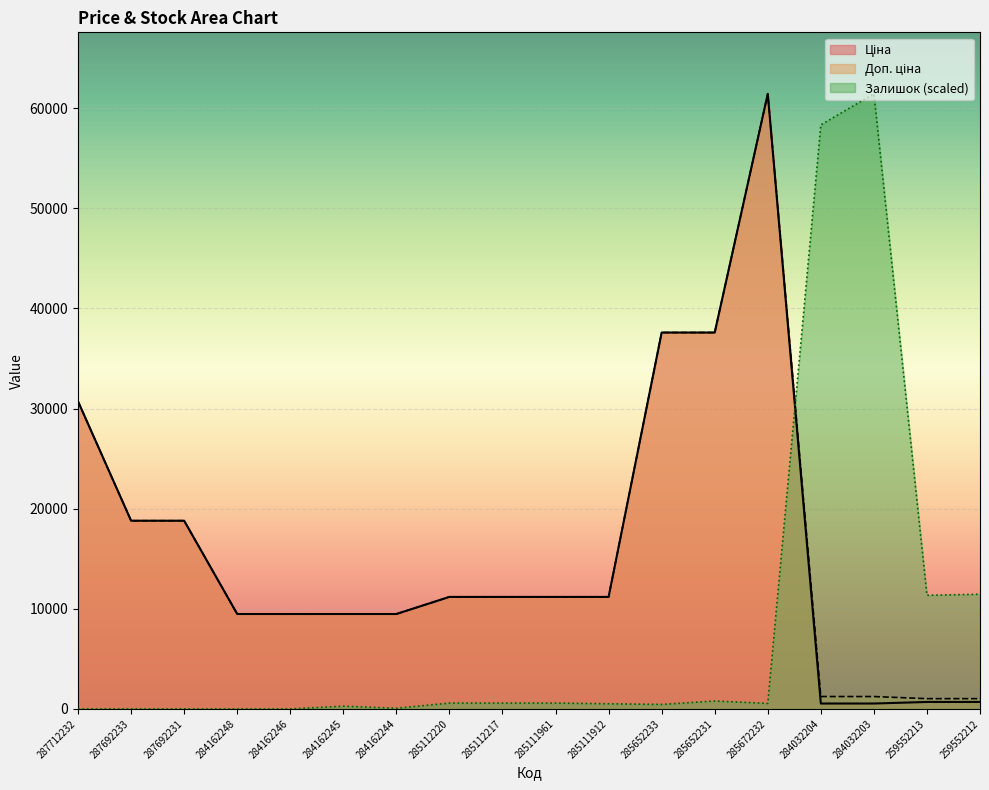

At how many categories does at least one series exceed 59040?

2